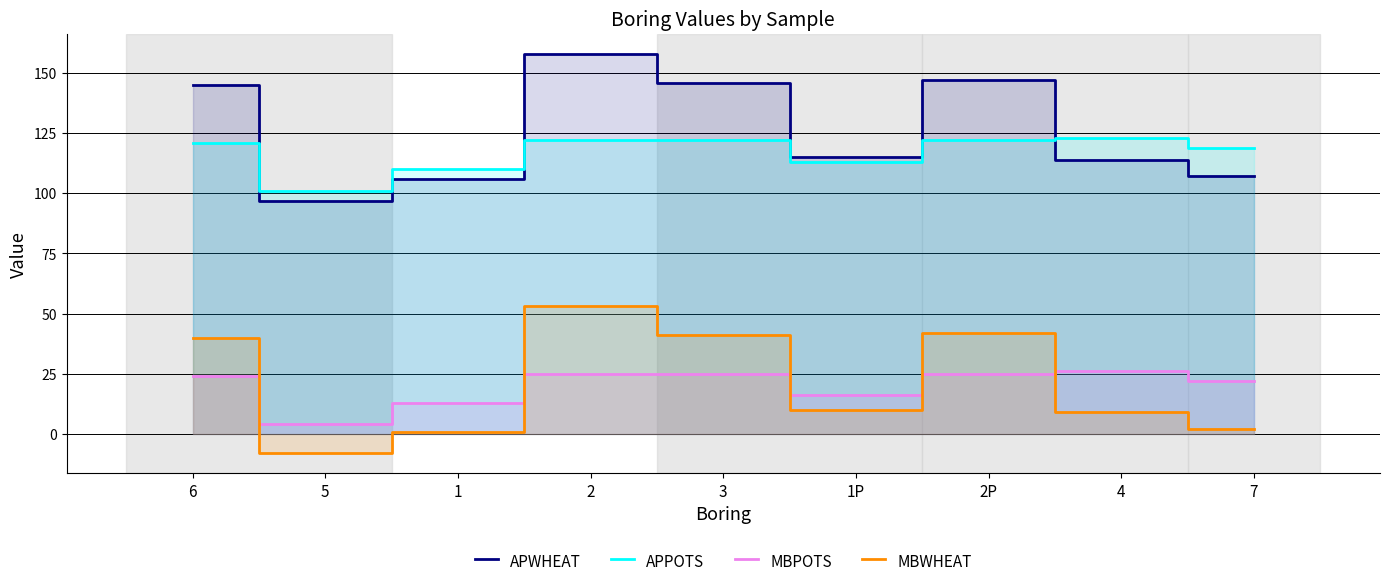

Which series has the widest spread of values?

APWHEAT